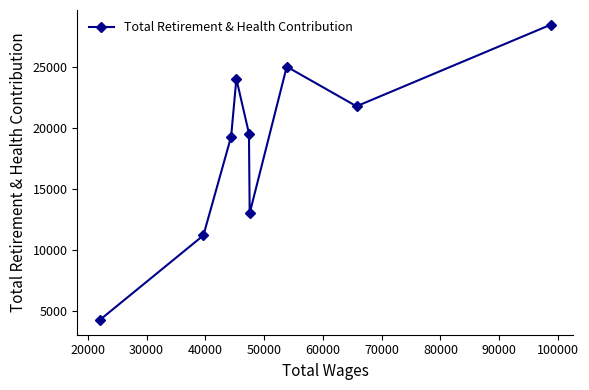

Reading left to right, extract all data points from this chart.

4252	11187	19293	24023	19539	13006	25020	21774	28457